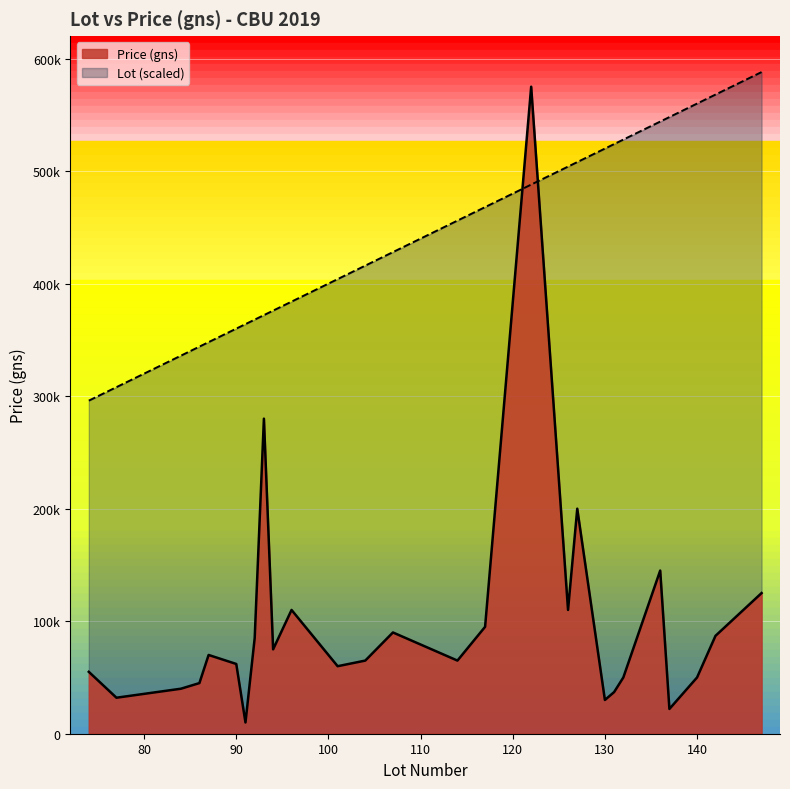

Does the chart display data point markers on the line(s)?

No